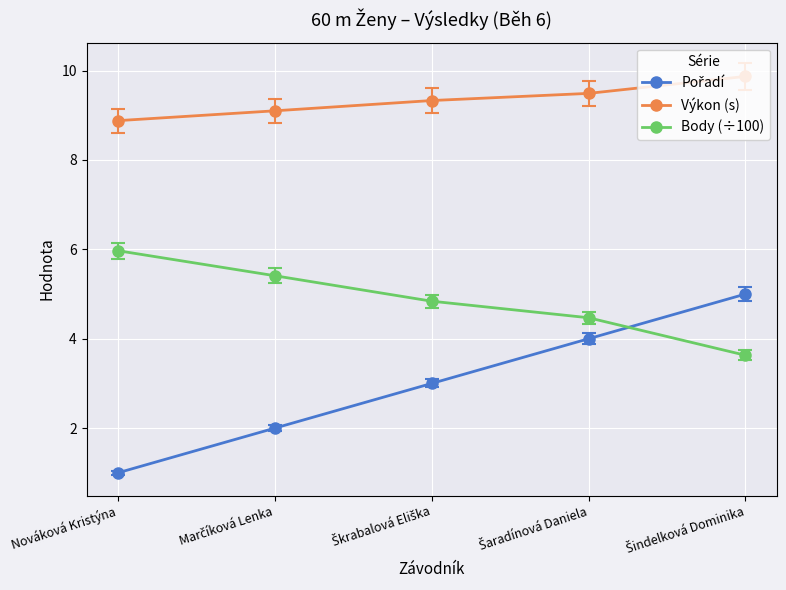

What is the sum of all Výkon (s) values?

46.7